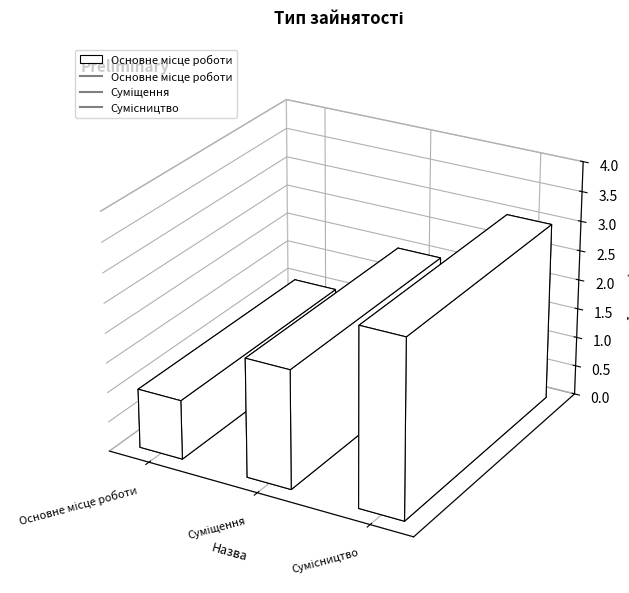

What is the smallest value displayed?

1